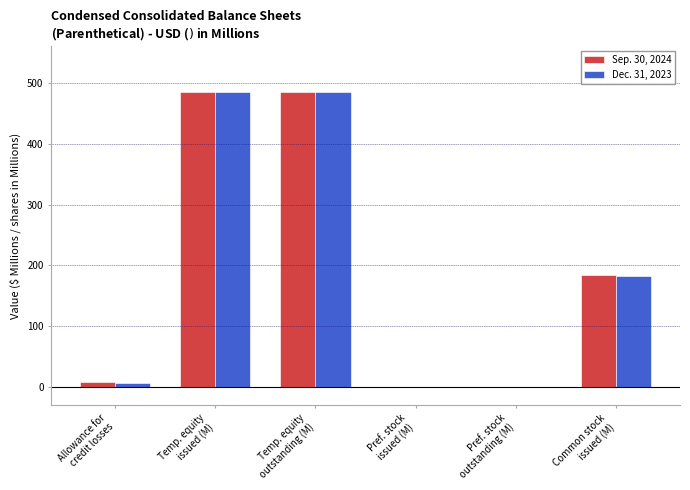

What is the maximum value shown in the chart?

485.0